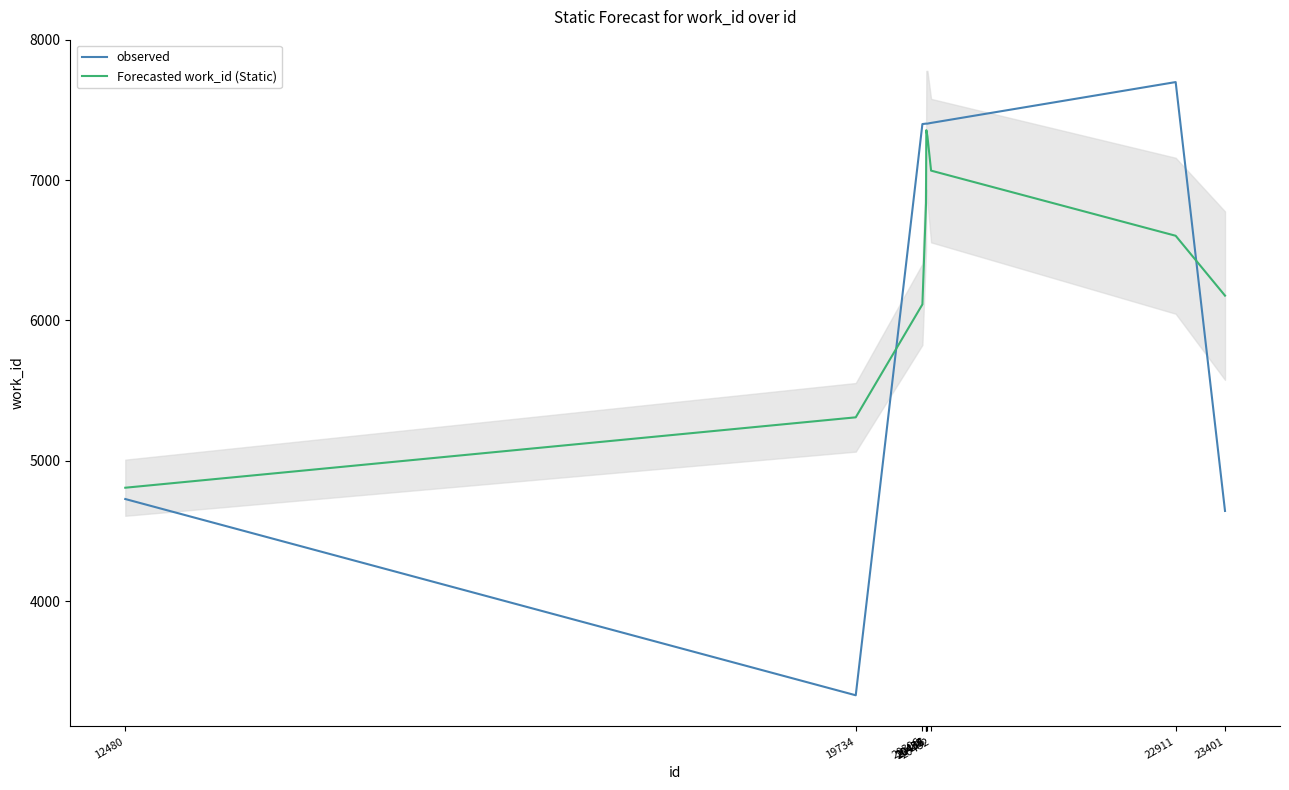

What is the value of the Forecasted work_id (Static) point at the 8th from the left?

7067.3